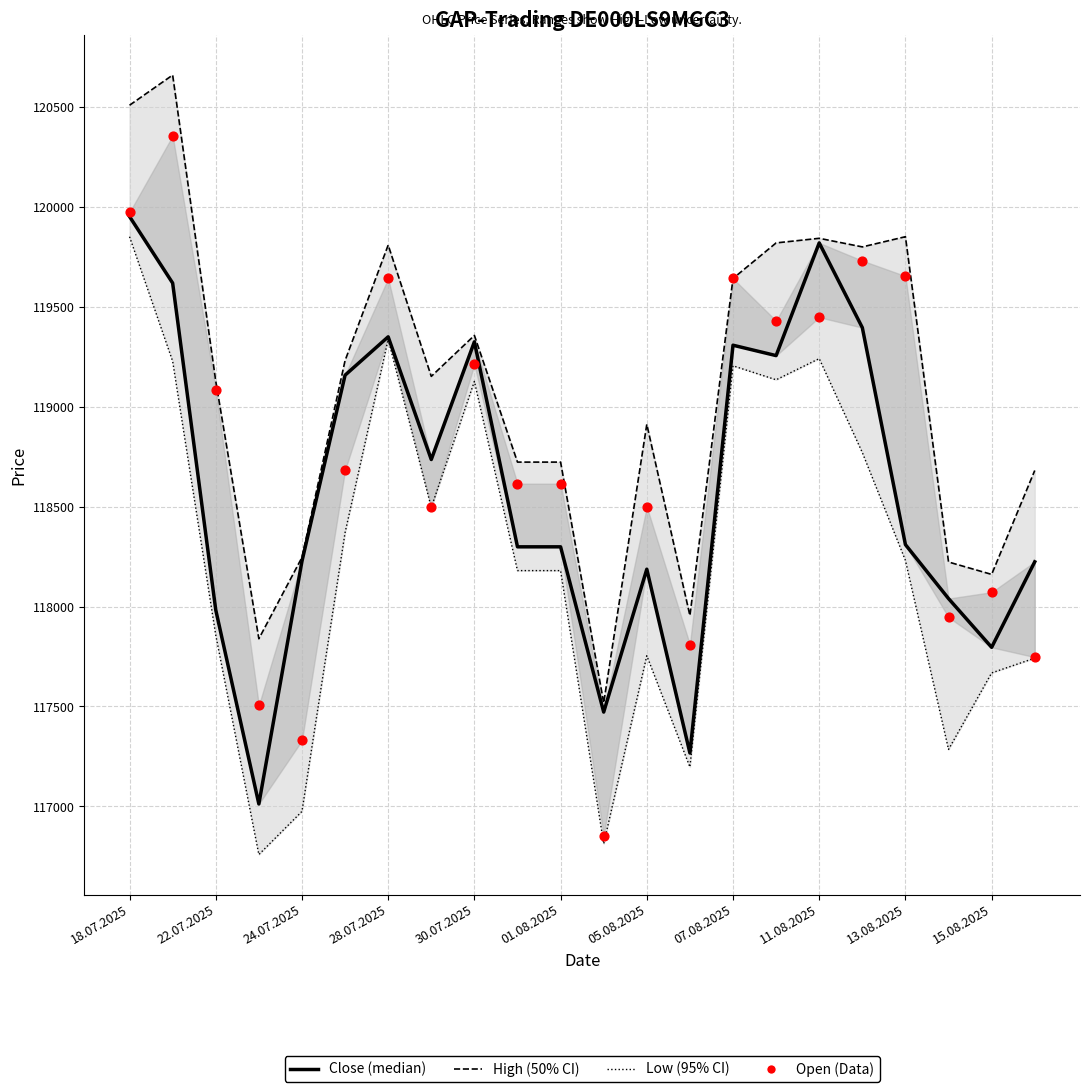

At which category is the sum across all series the highest?

18.07.2025